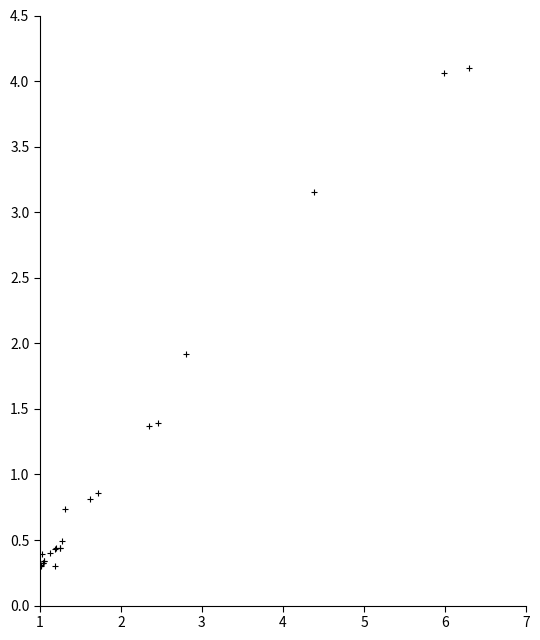

What Y value in the scatter plot is closest to 2?

1.9